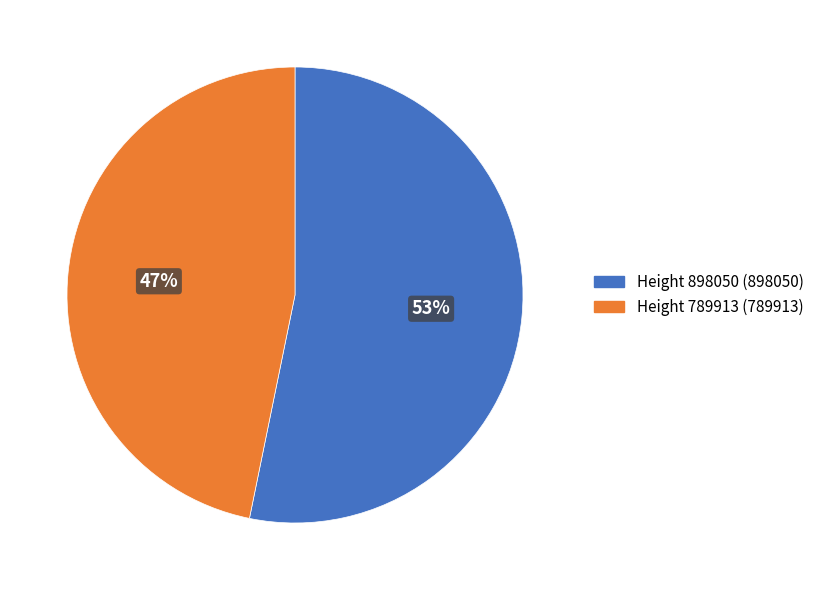

What percentage is the Height 898050 slice, to the nearest percent?

53%